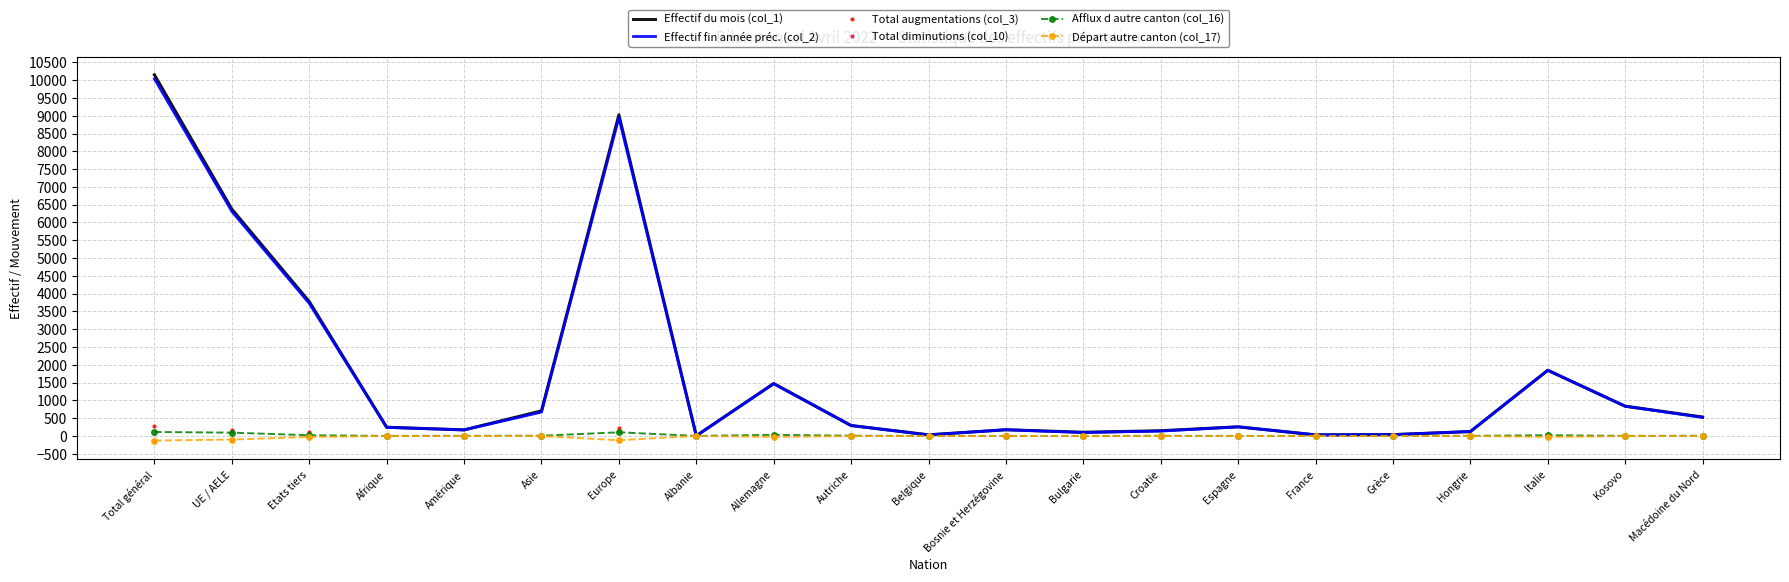

Is the value of Effectif du mois (col_1) at UE / AELE greater than the value of Départ autre canton (col_17) at France?

Yes